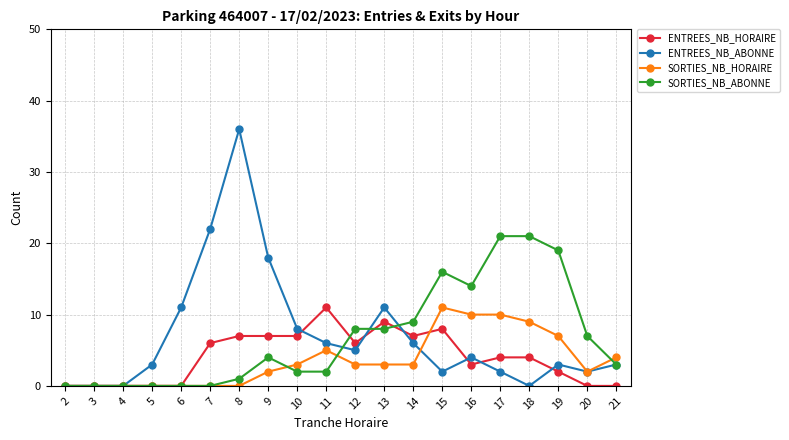

Between 12 and 20, which series saw the biggest shift?

ENTREES_NB_HORAIRE